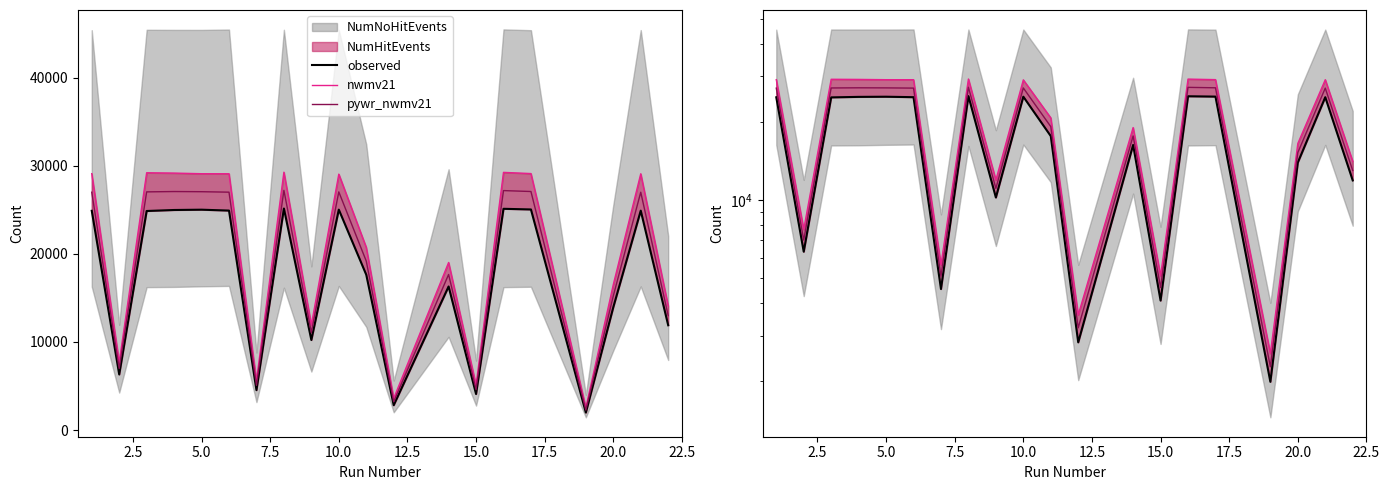

List the series in order of their peak value, lowest first.

observed, pywr_nwmv21, nwmv21